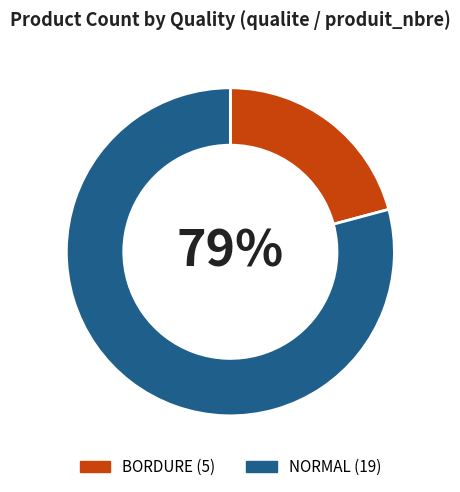

Approximately how many times larger is the value at BORDURE compared to NORMAL?

0.3